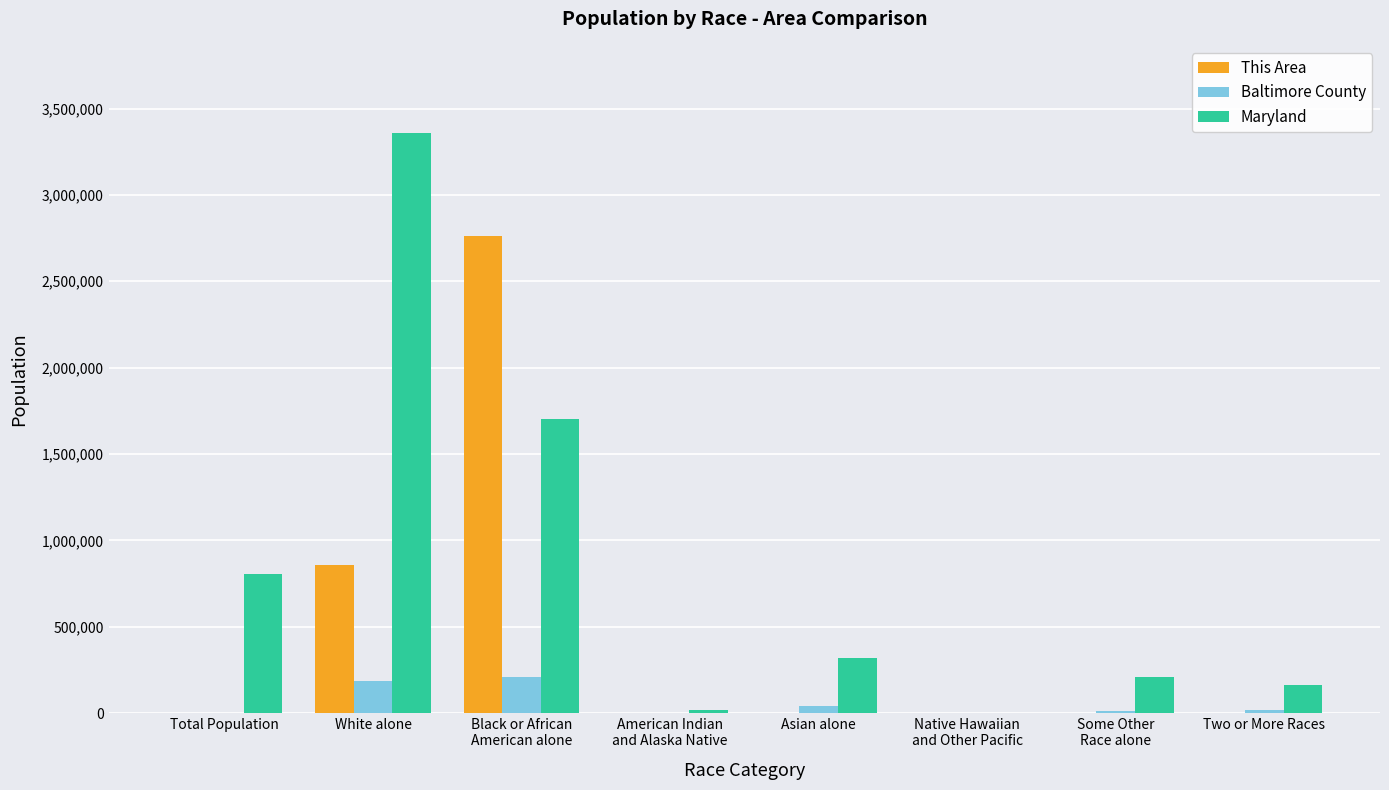

What is the average value of the Baltimore County series?

58887